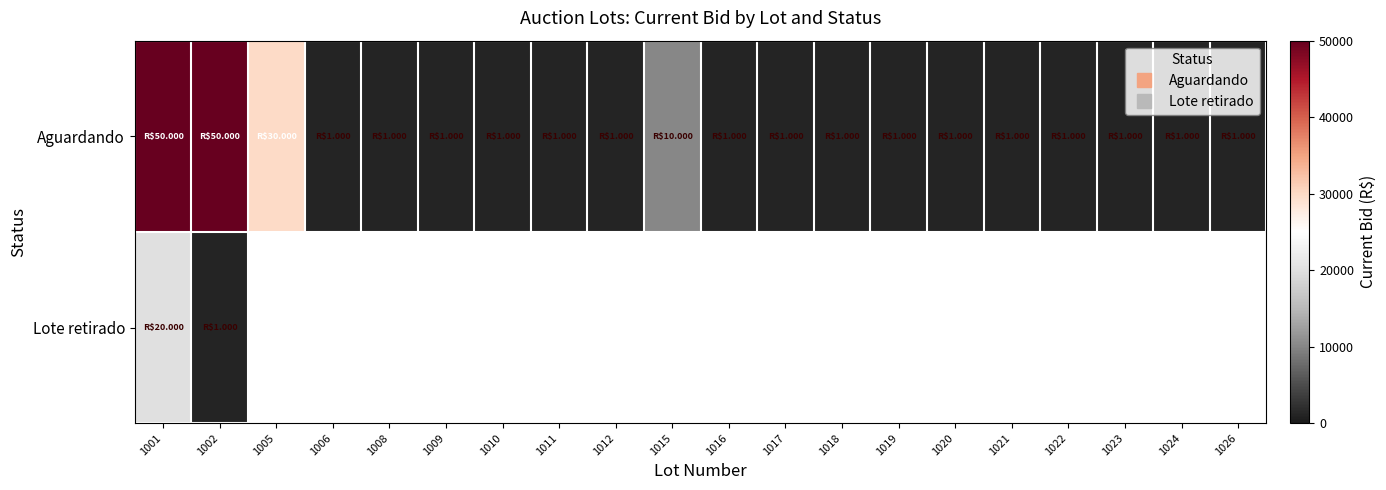

Is the value of Aguardando at 1008 greater than the value of Lote retirado at 1015?

No